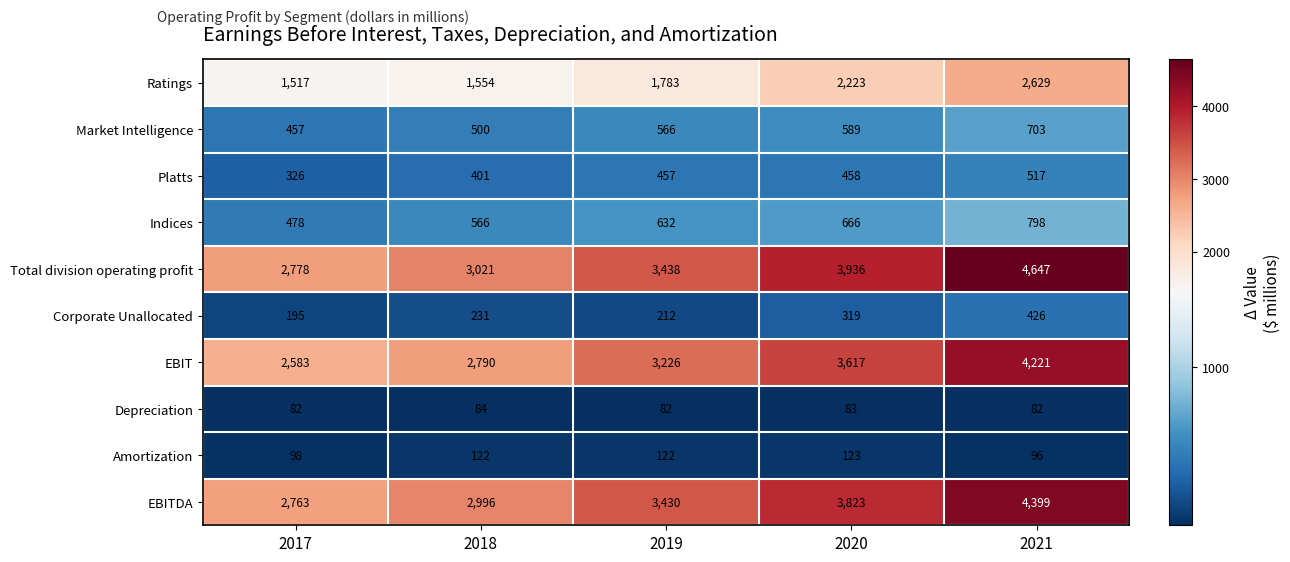

At which category is the sum across all series the highest?

2021